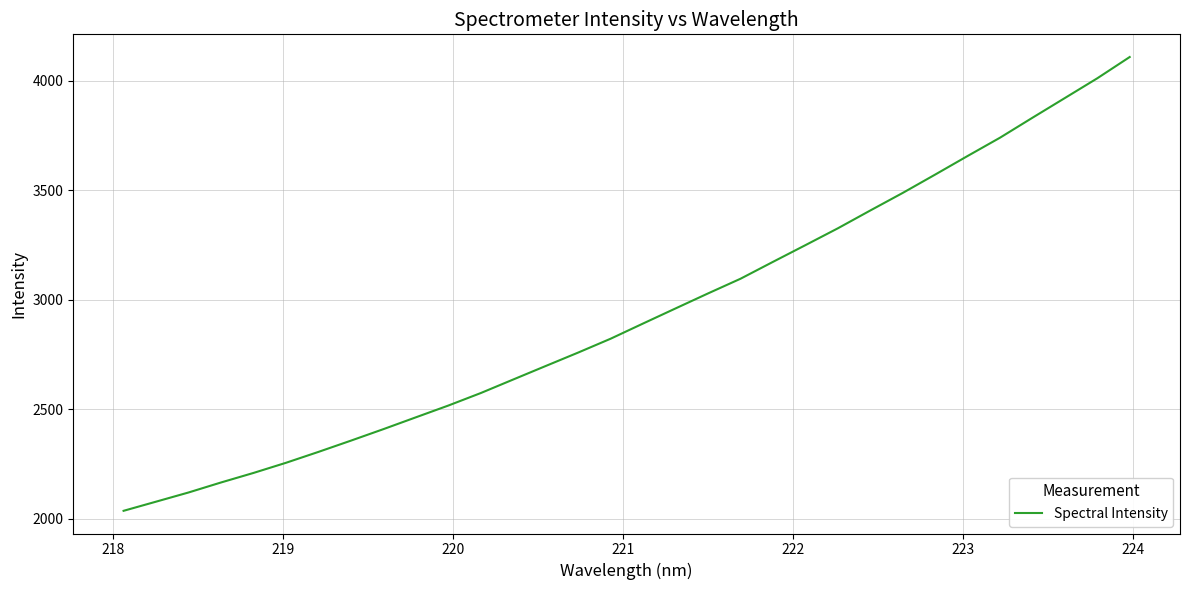

Reading left to right, transcribe all the data shown in this chart.

2036.8	2078.6	2120.5	2166.2	2209.8	2256.1	2305.8	2357.3	2409.7	2463.7	2517.5	2574.6	2636.5	2698.1	2759.4	2822.7	2892.1	2960.9	3029.4	3096.3	3173.4	3249.6	3326.5	3407.9	3488.1	3571.8	3656.6	3740.2	3831.2	3921.2	4011.3	4108.4